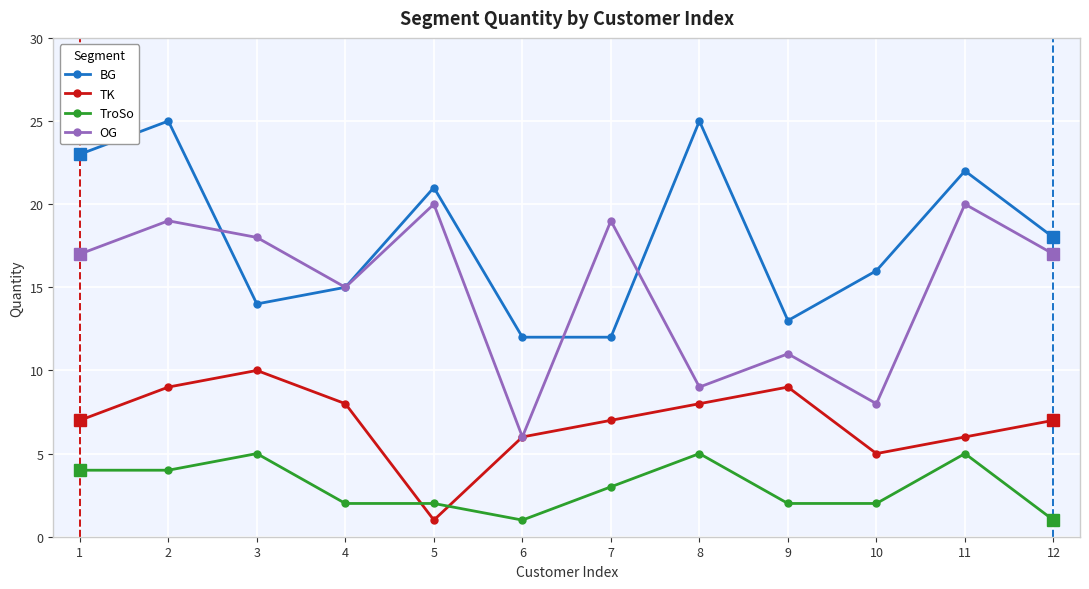

True or false: OG and TroSo intersect in this chart.

False